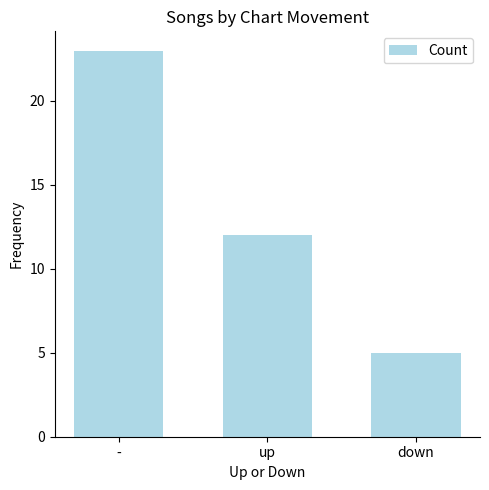

Reading right to left, list all the values displayed in this chart.

5	12	23